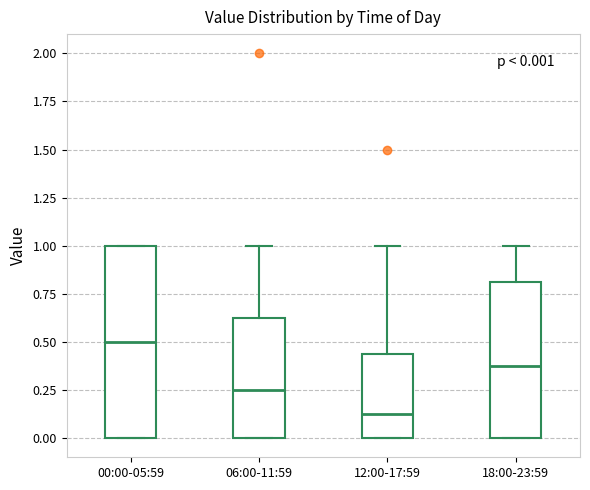

Which box is the tallest, from its lower edge to its upper edge?

00:00-05:59